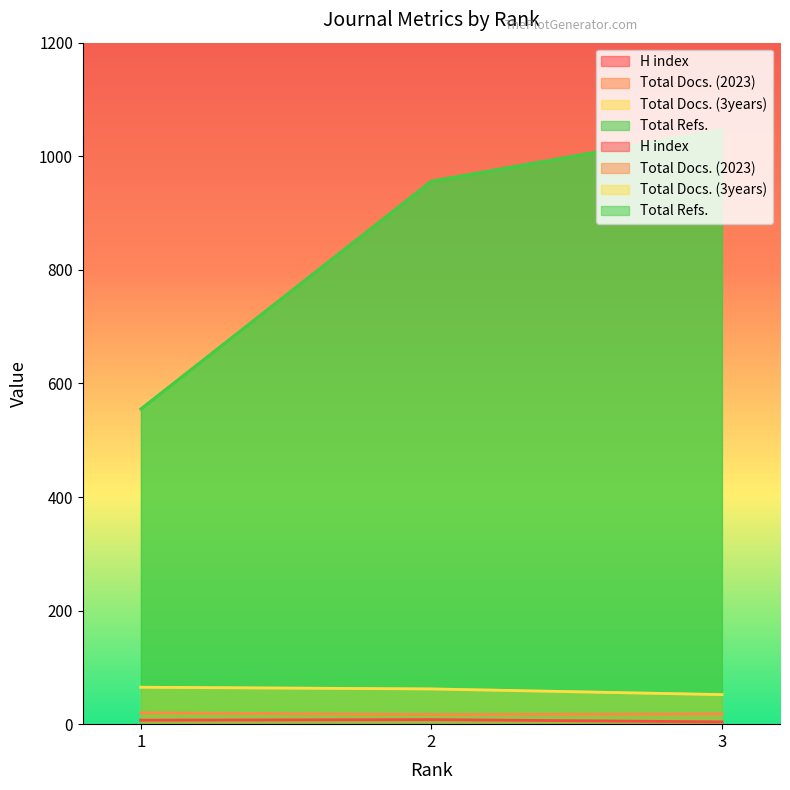

What is the total value across all series at 2?

1043